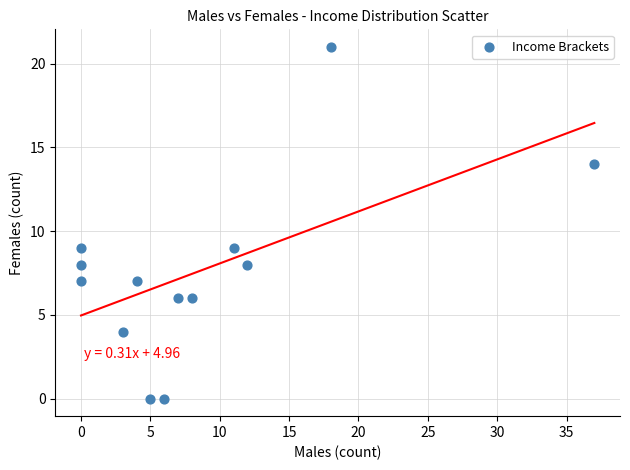

What is the range of Y values (max minus min)?

21